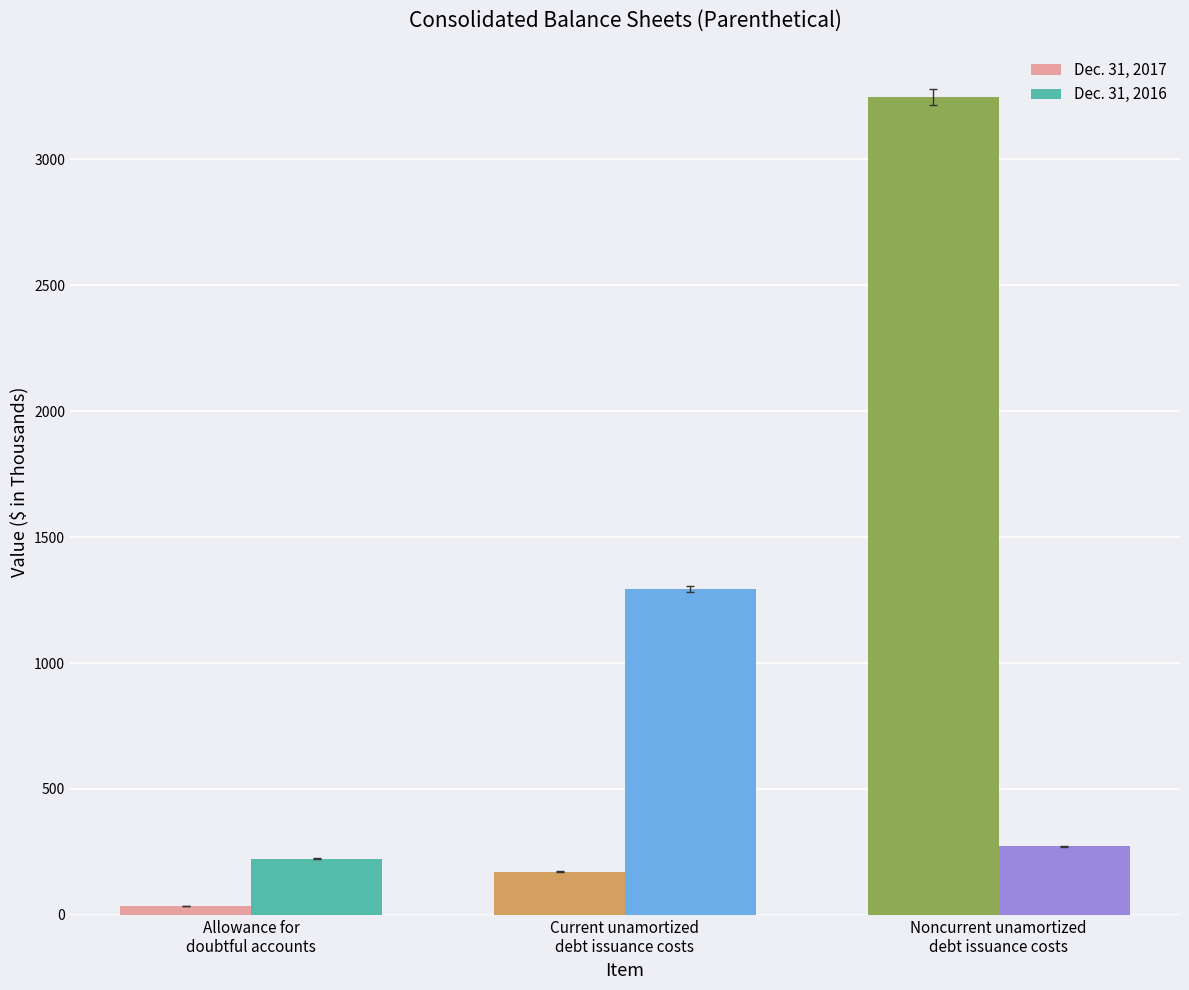

List the series in order of their overall mean, highest first.

Dec. 31, 2017, Dec. 31, 2016